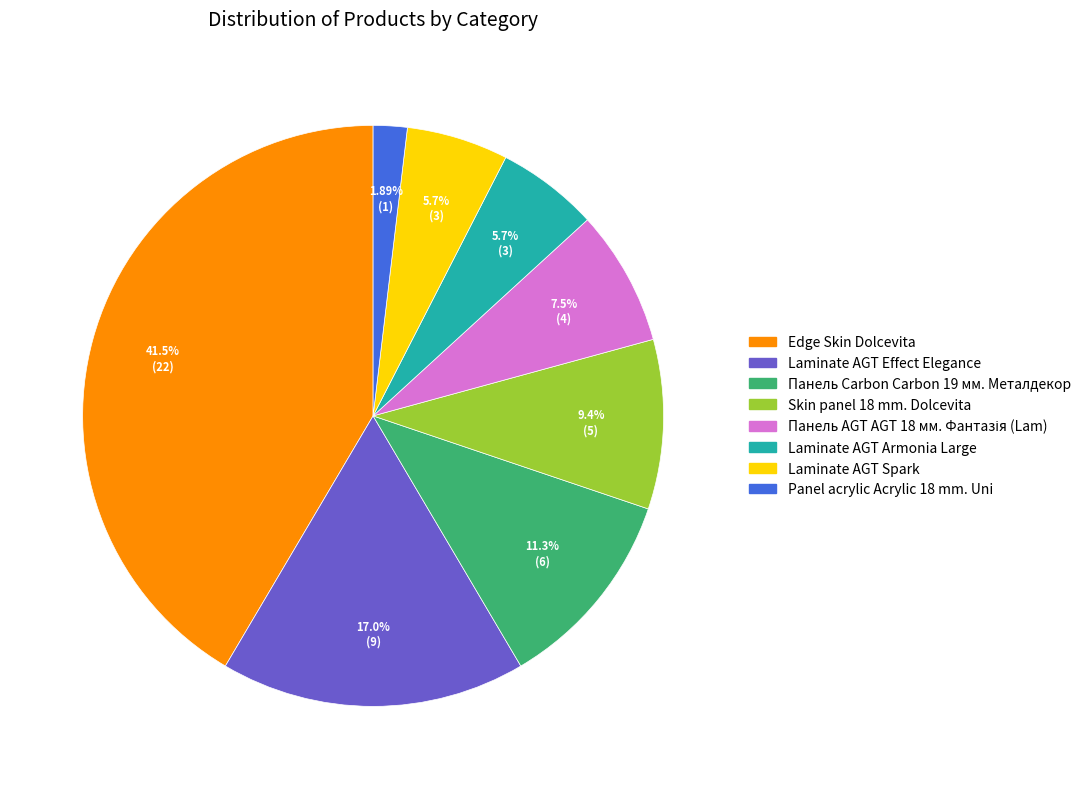

What percentage is the Edge Skin Dolcevita slice, to the nearest percent?

42%